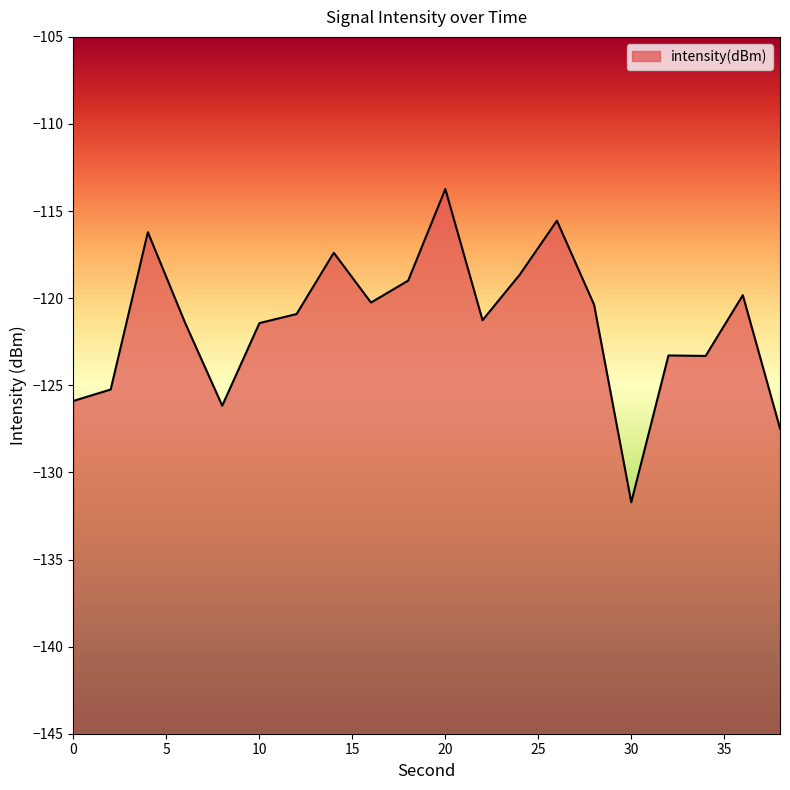

Reading left to right, what are all the values shown in this chart?

0=-125.9	2=-125.2	4=-116.2	6=-121.4	8=-126.2	10=-121.4	12=-120.9	14=-117.4	16=-120.3	18=-119.0	20=-113.7	22=-121.3	24=-118.7	26=-115.6	28=-120.4	30=-131.7	32=-123.3	34=-123.3	36=-119.8	38=-127.5